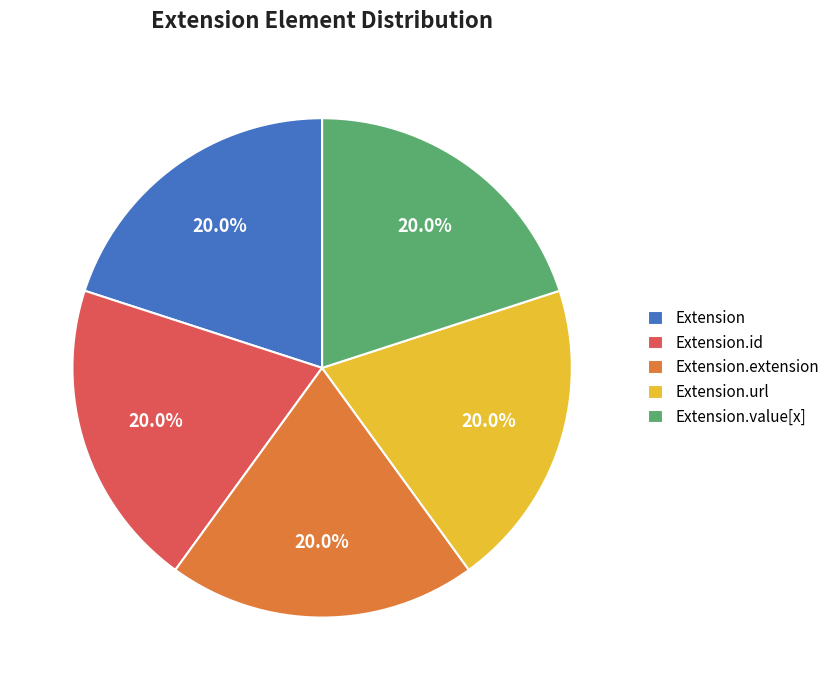

To the nearest percent, what is the combined percentage of Extension.extension and Extension.url?

40%